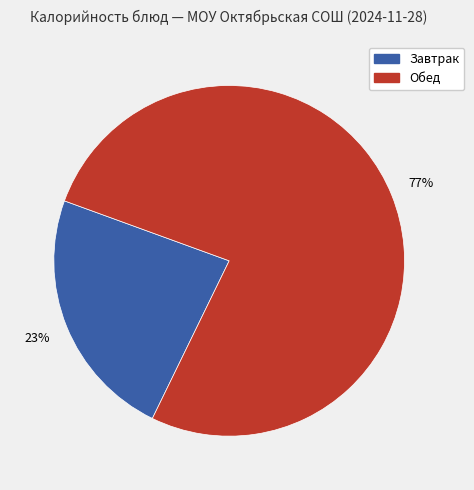

Does any single category account for the majority?

Yes